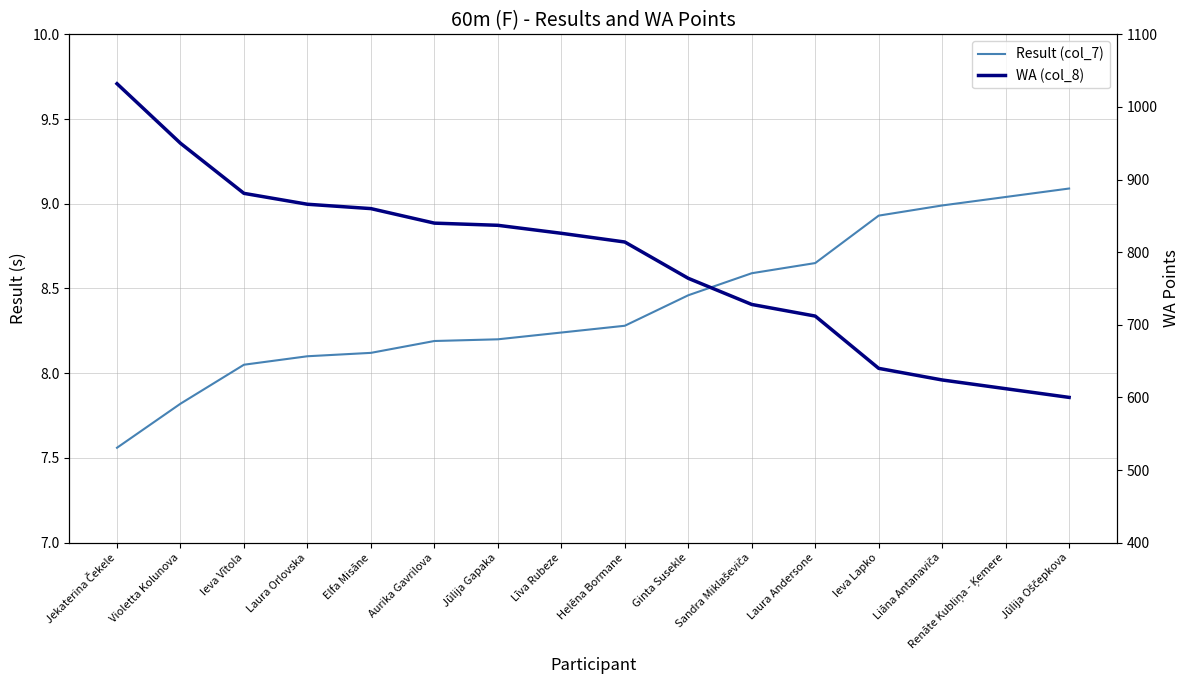

What is the sum of the Result (col_7) values at Jekaterina Čekele and Aurika Gavrilova?

15.8